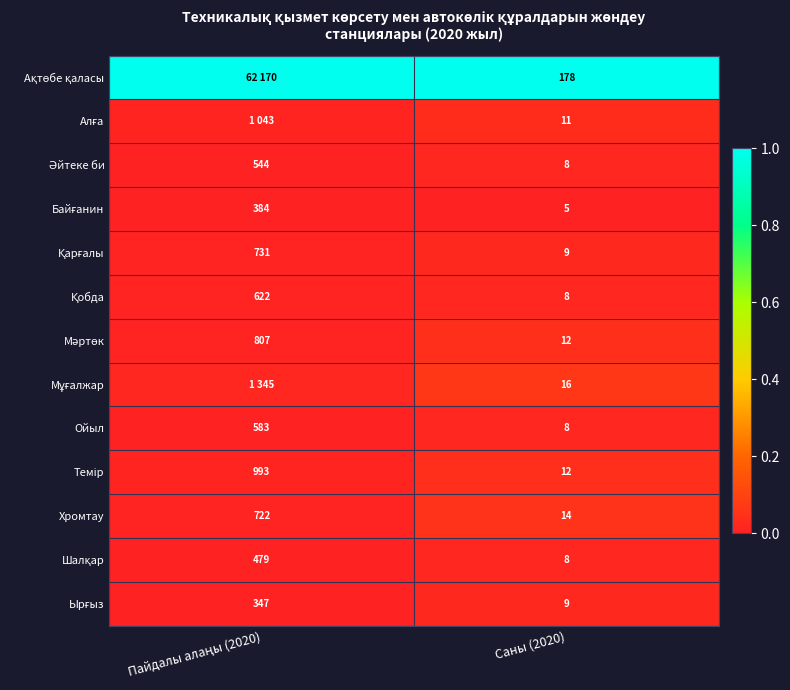

Is it true that Қарғалы equals 0.0 at Пайдалы алаңы (2020)?

False